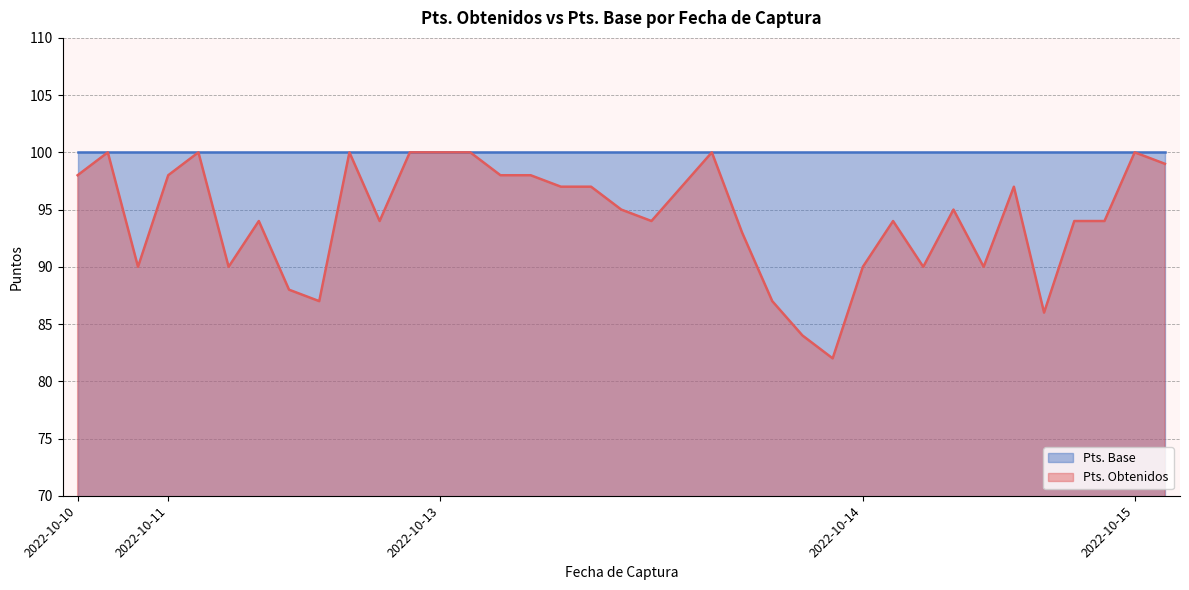

What is the maximum value shown in the chart?

100